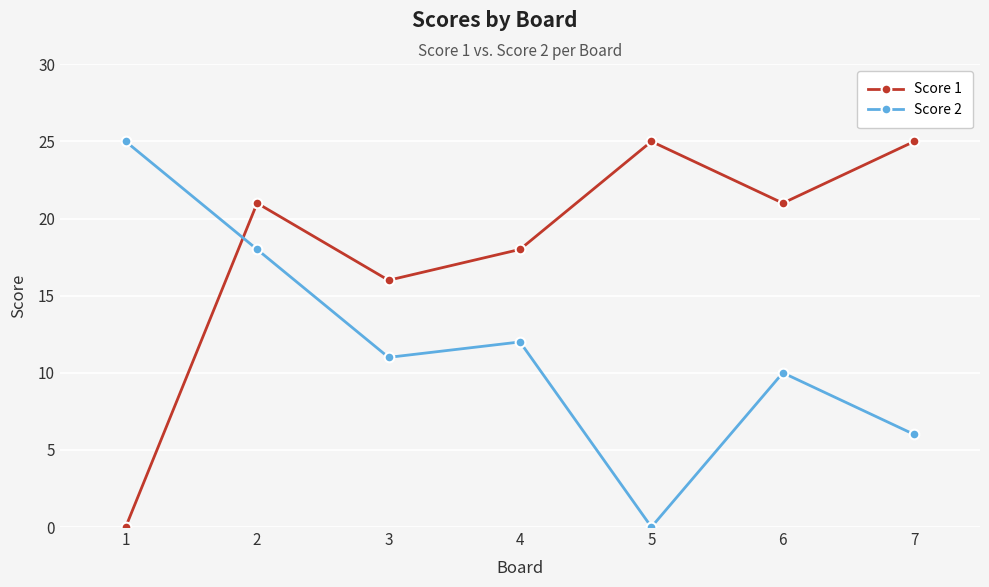

Which series ends up on top after the final intersection of Score 1 and Score 2?

Score 1